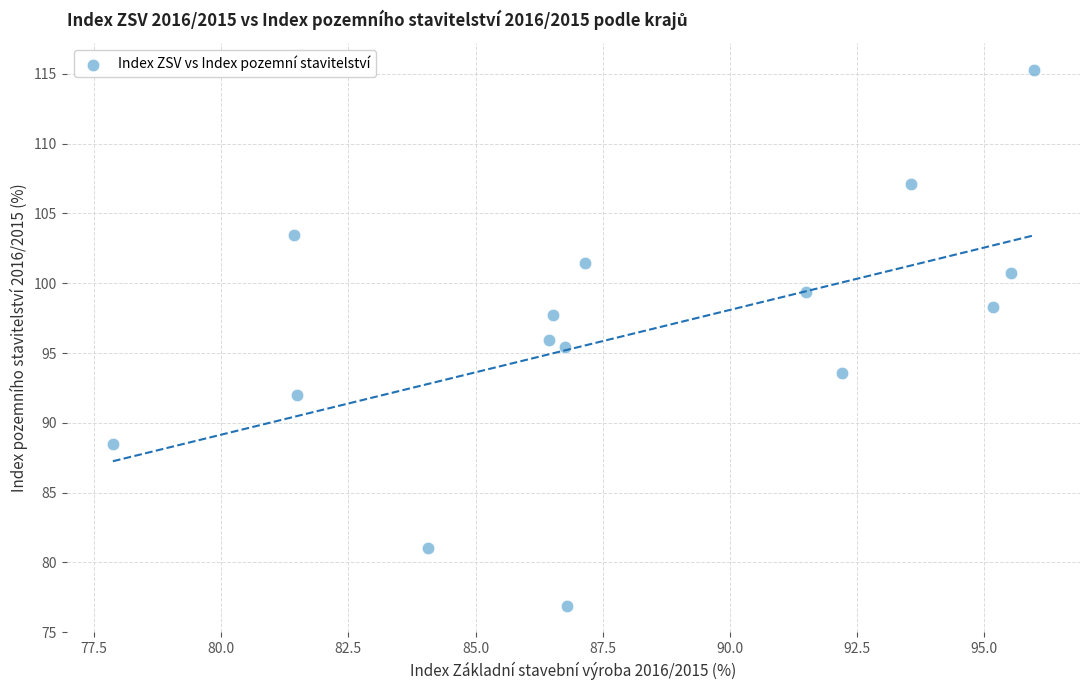

What is the range of Y values (max minus min)?

38.4